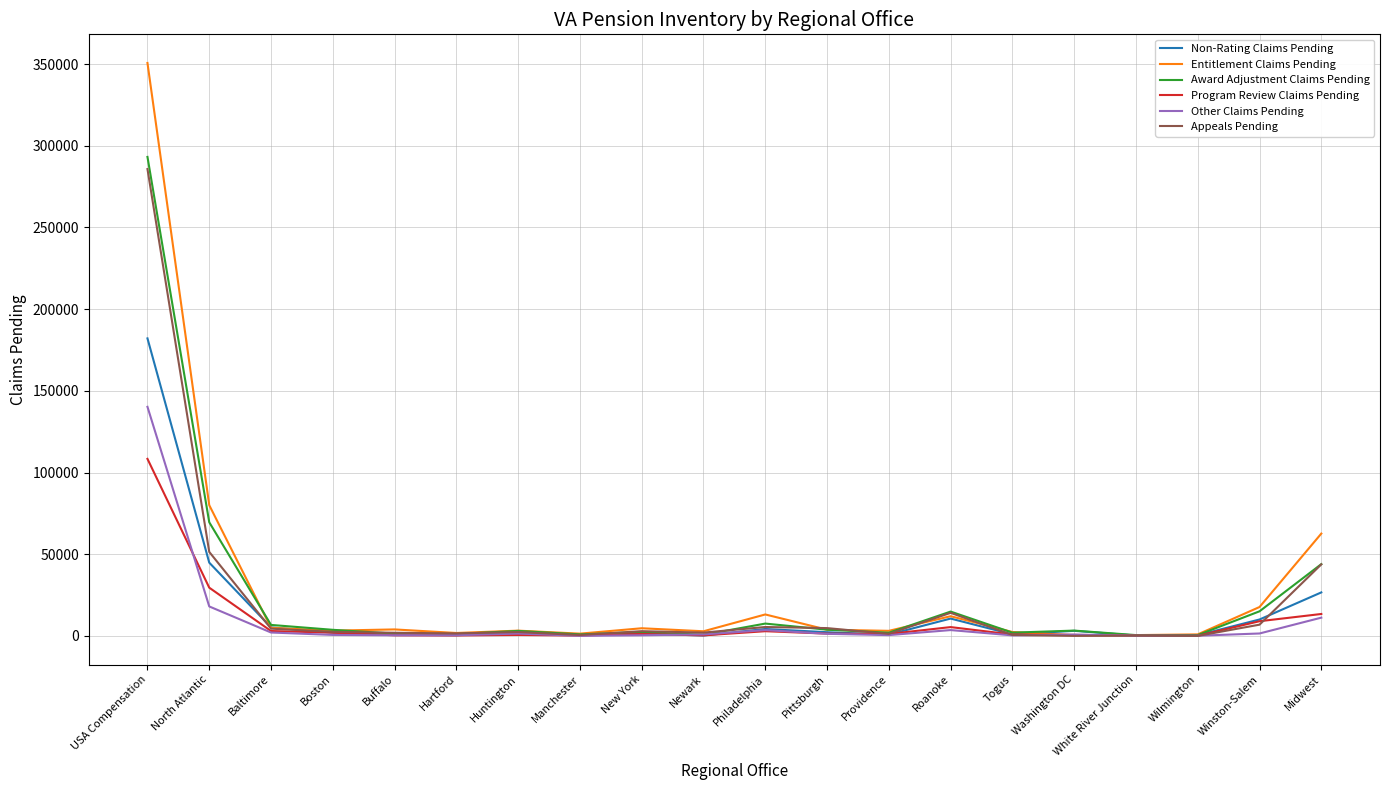

What are all the series names shown in the legend?

Non-Rating Claims Pending, Entitlement Claims Pending, Award Adjustment Claims Pending, Program Review Claims Pending, Other Claims Pending, Appeals Pending